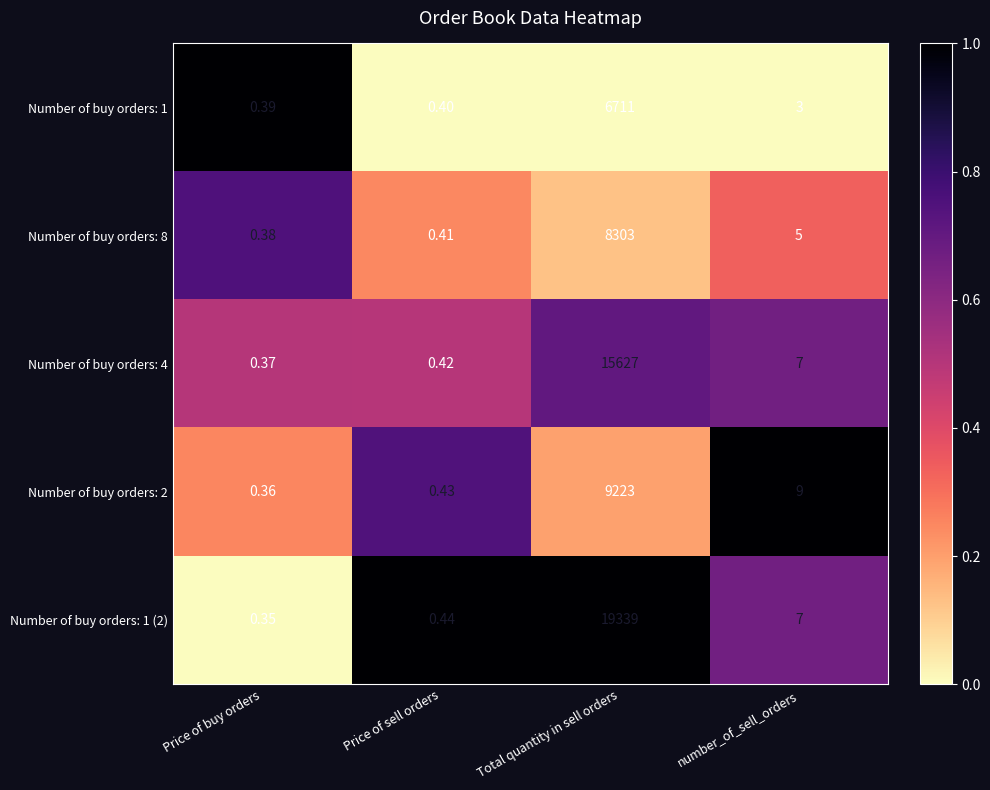

What is the greatest value displayed?

19339.0